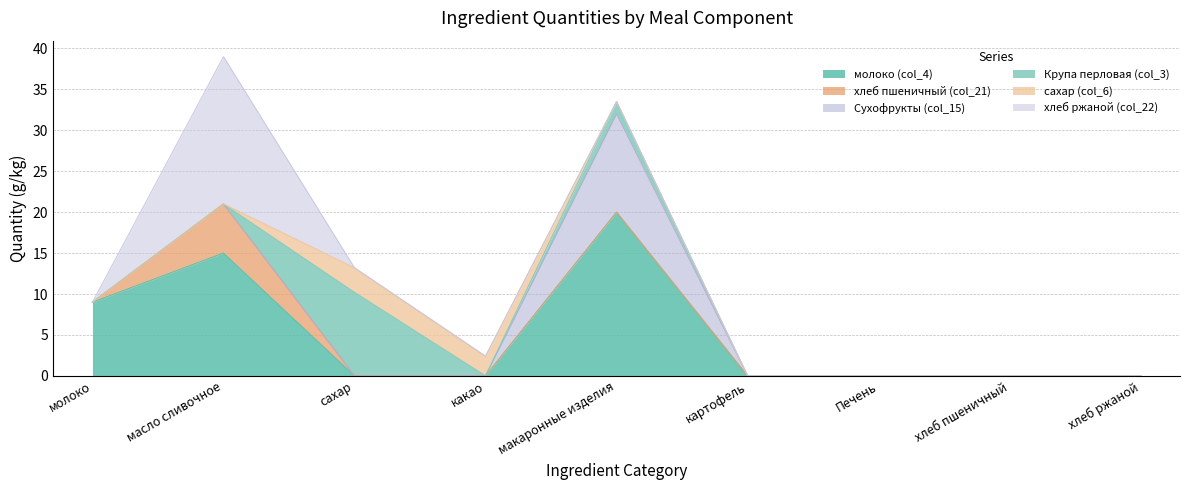

What are all the series names shown in the legend?

молоко (col_4), хлеб пшеничный (col_21), Сухофрукты (col_15), Крупа перловая (col_3), сахар (col_6), хлеб ржаной (col_22)